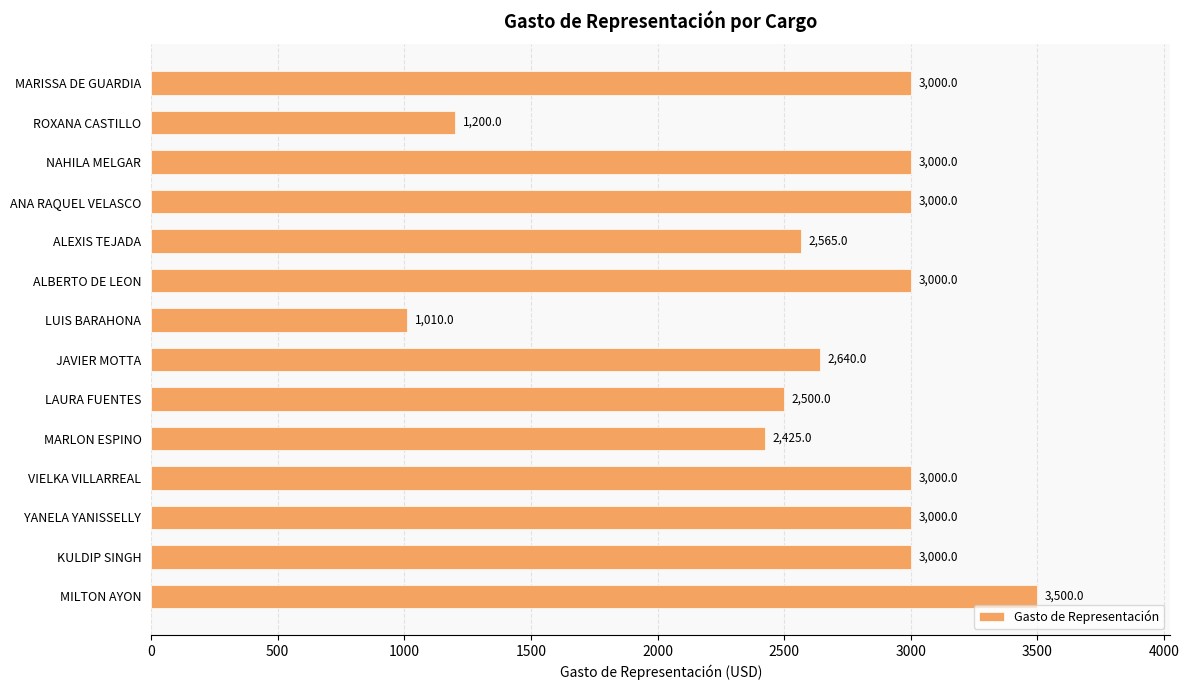

Does the chart contain any negative values?

No